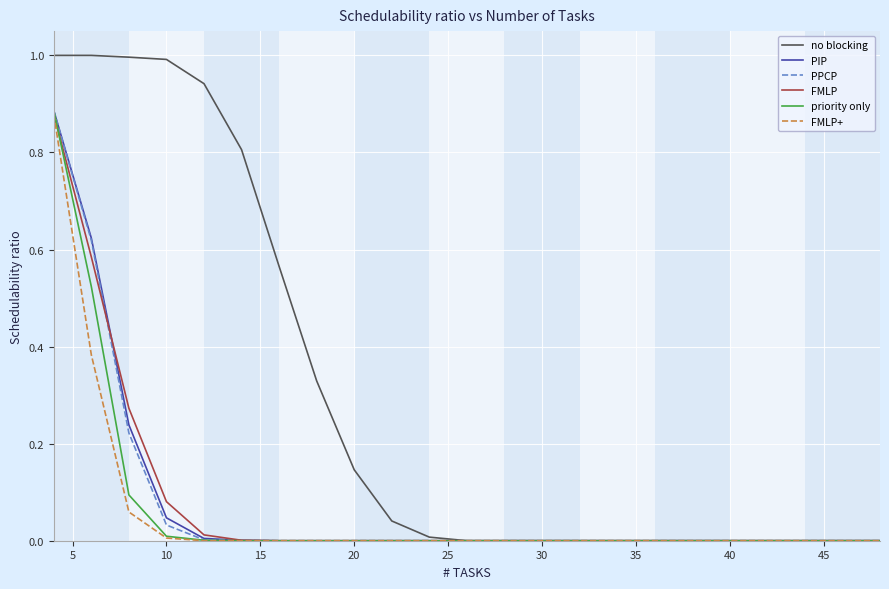

What is the greatest value displayed?

1.0